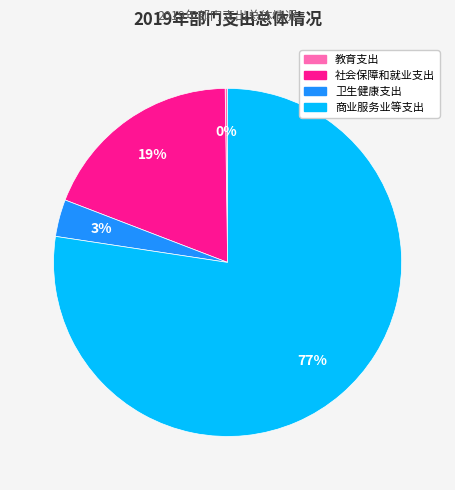

To the nearest percent, what is the average slice percentage?

25%